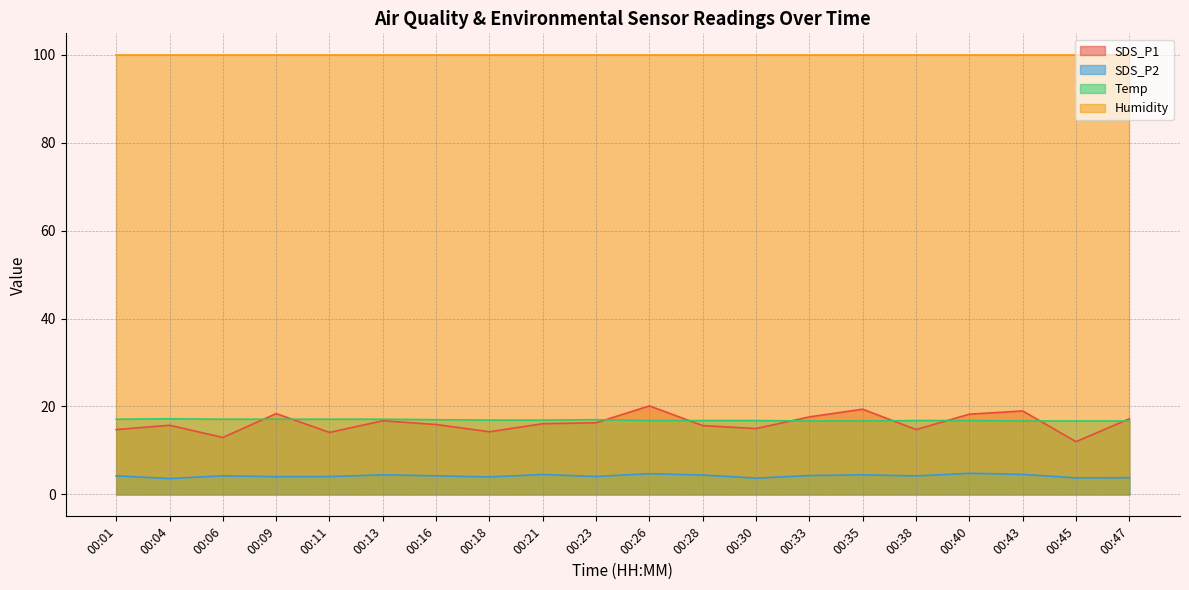

The value of Humidity at 00:26 is 99.9. True or false?

True